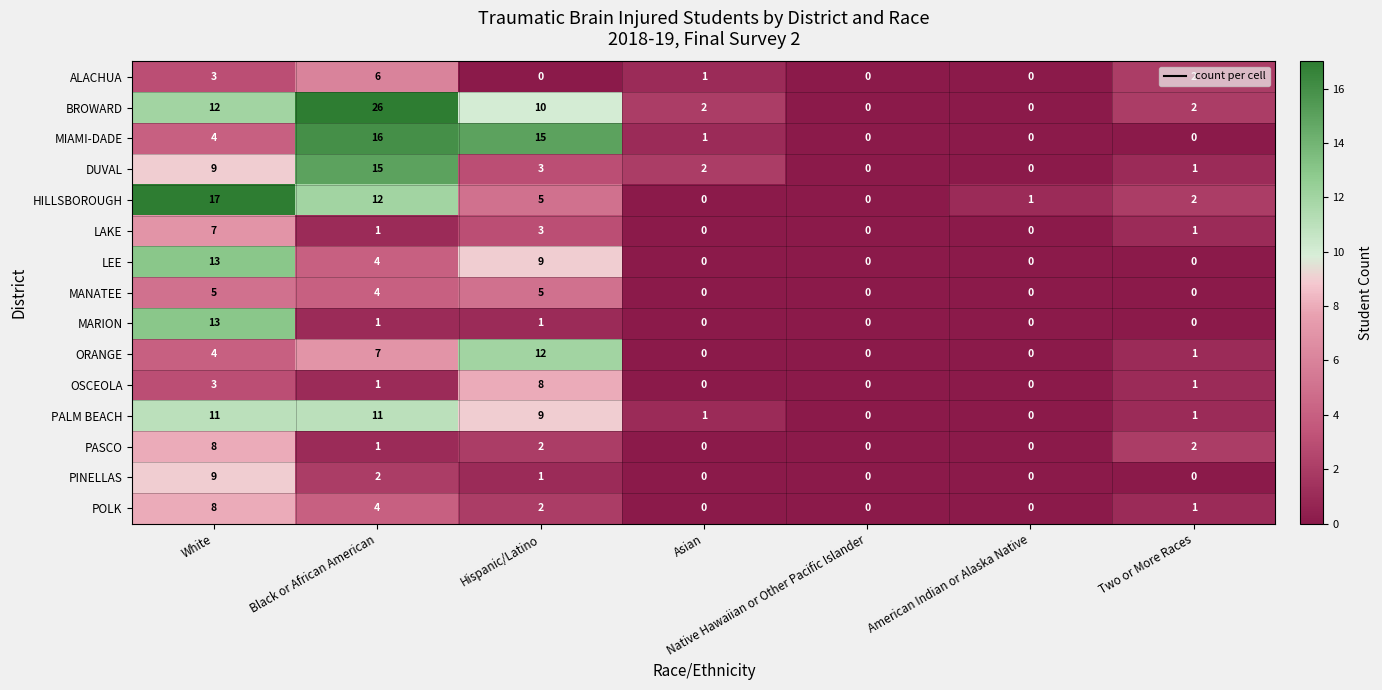

Which series has the largest total across all categories?

BROWARD